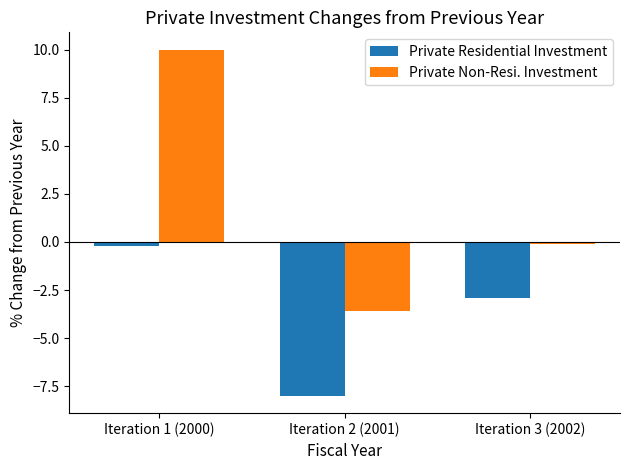

What is the label of the 3rd bar from the left?

Iteration 3 (2002)